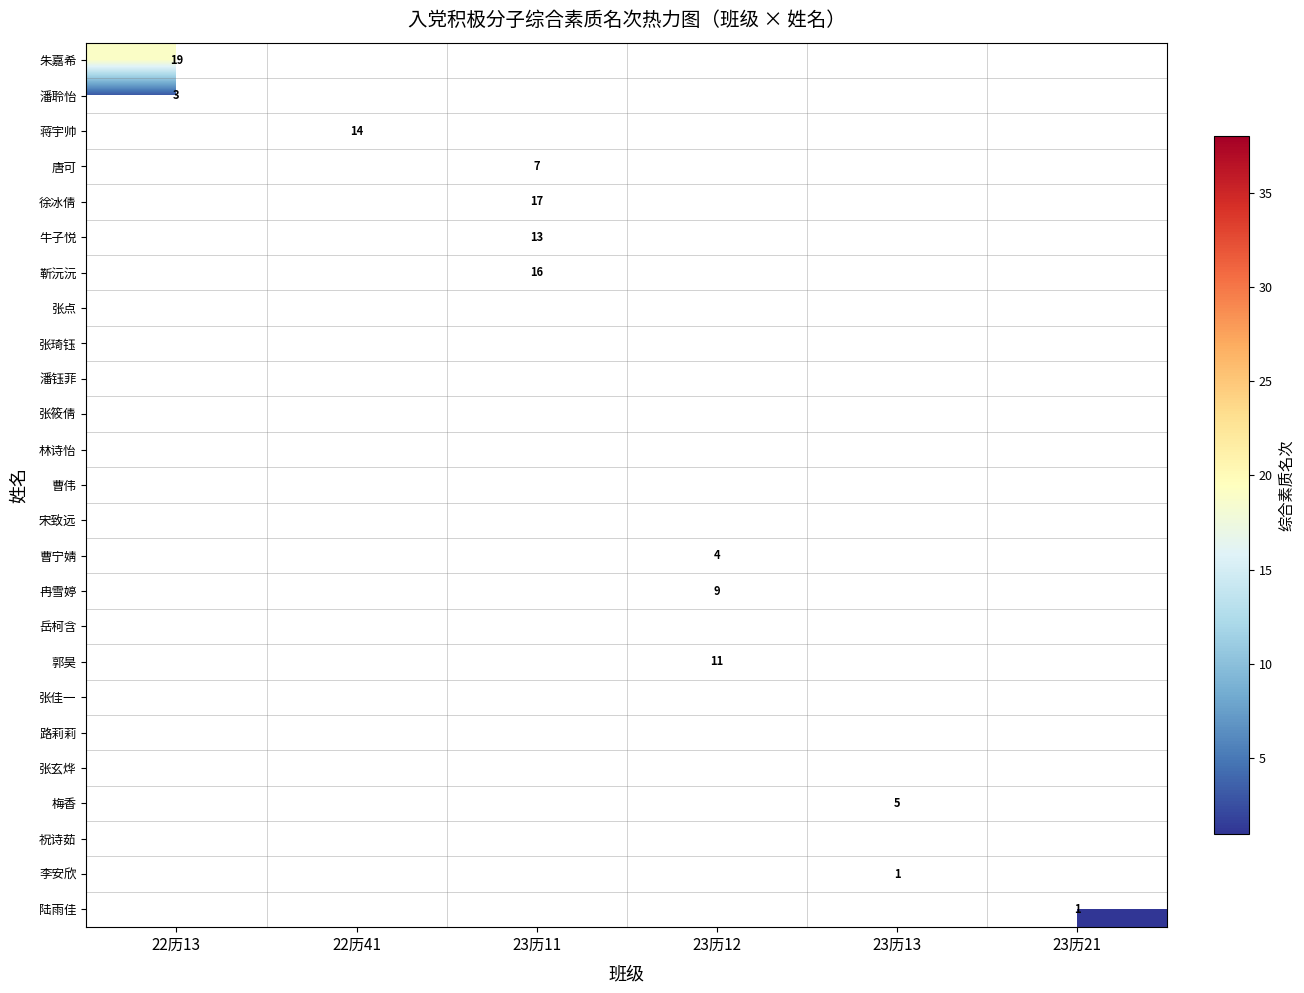

At how many categories does at least one series exceed 18?

4